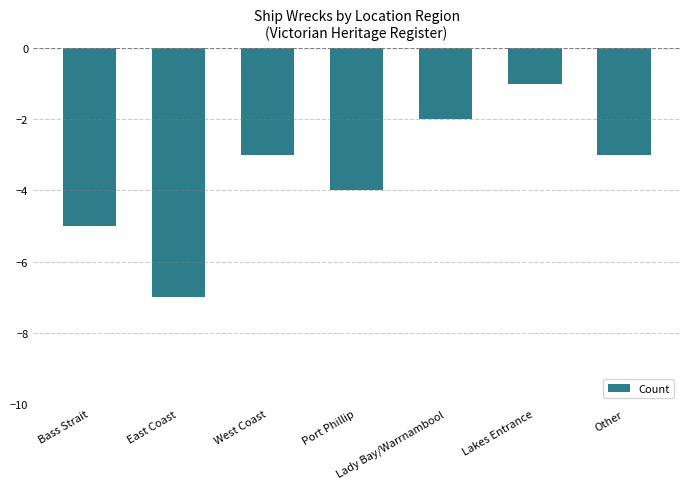

Reading left to right, what are all the values shown in this chart?

Bass Strait=-5	East Coast=-7	West Coast=-3	Port Phillip=-4	Lady Bay/Warrnambool=-2	Lakes Entrance=-1	Other=-3